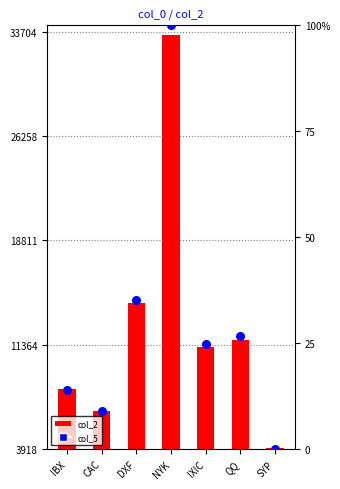

At which category is the sum across all series the highest?

NYK